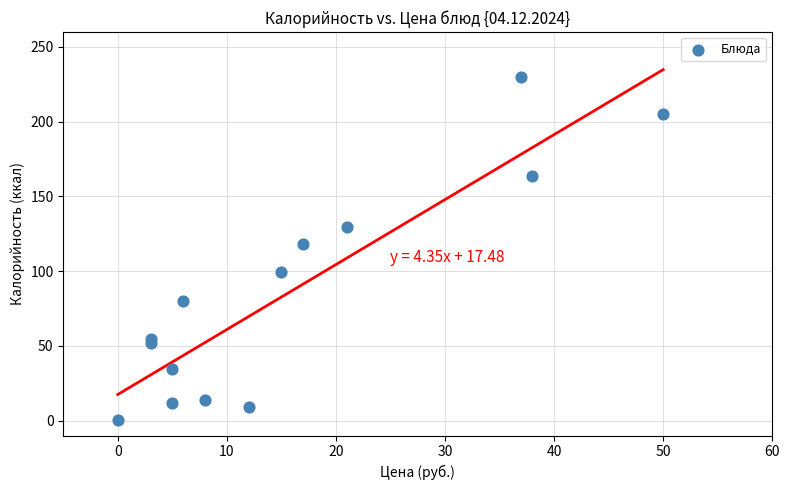

What is the range of X values (max minus min)?

50.0